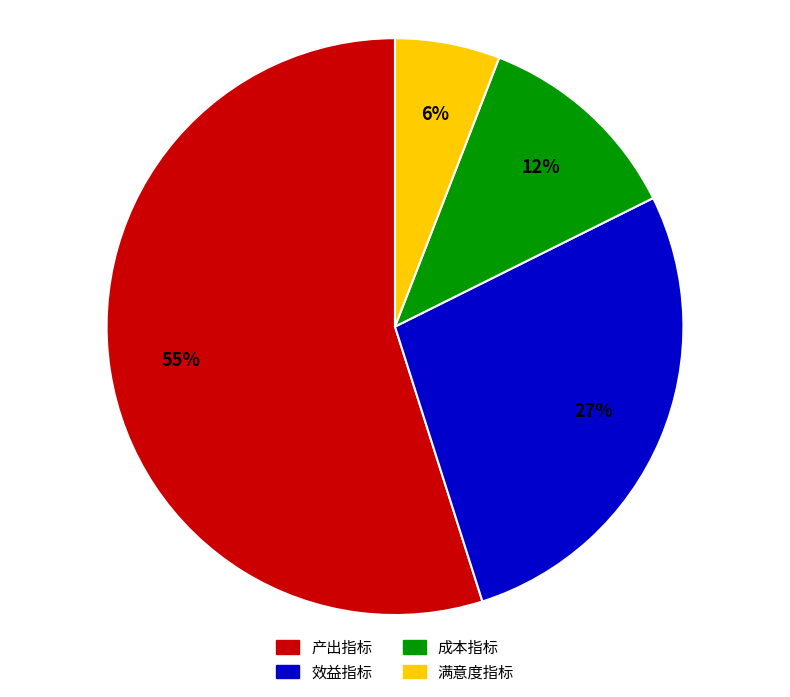

To the nearest percent, what percentage of the pie is 满意度指标?

6%